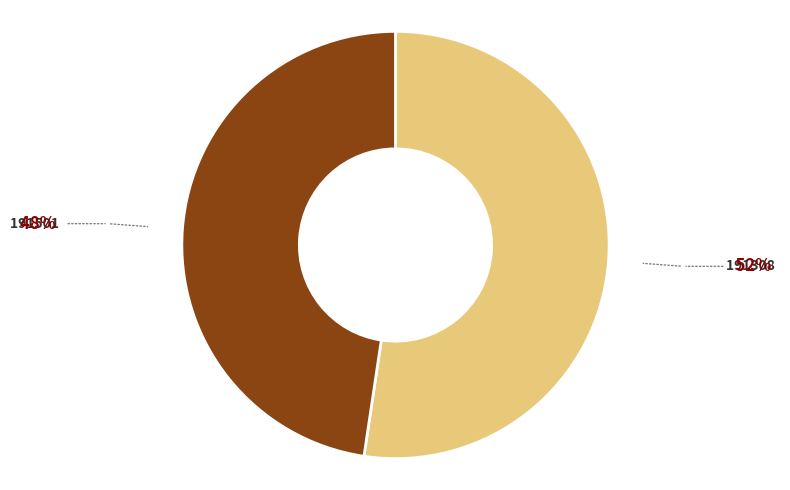

Rank the categories by value from highest to lowest.

191308, 191501